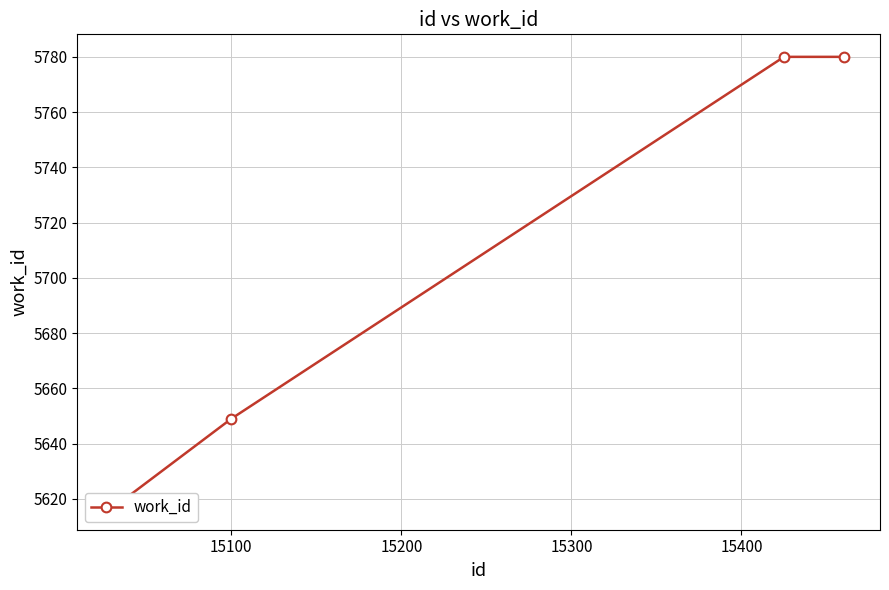

Reading right to left, what are all the values shown in this chart?

5780	5780	5649	5617